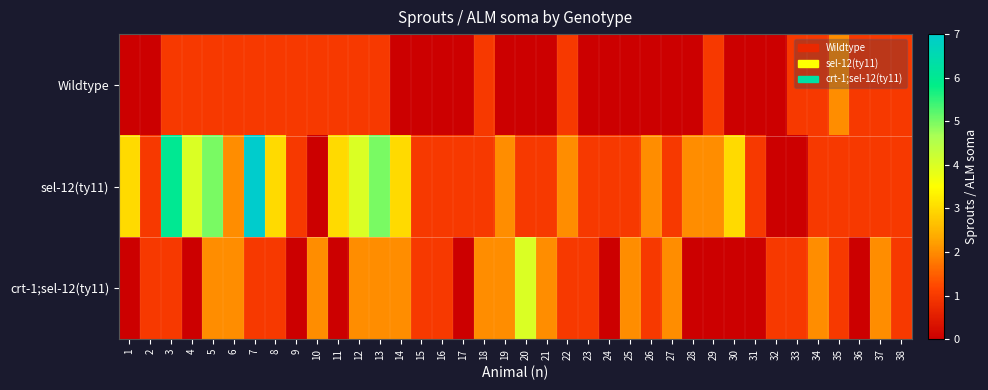

Rank the series by their maximum value, from highest to lowest.

sel-12(ty11), crt-1;sel-12(ty11), Wildtype